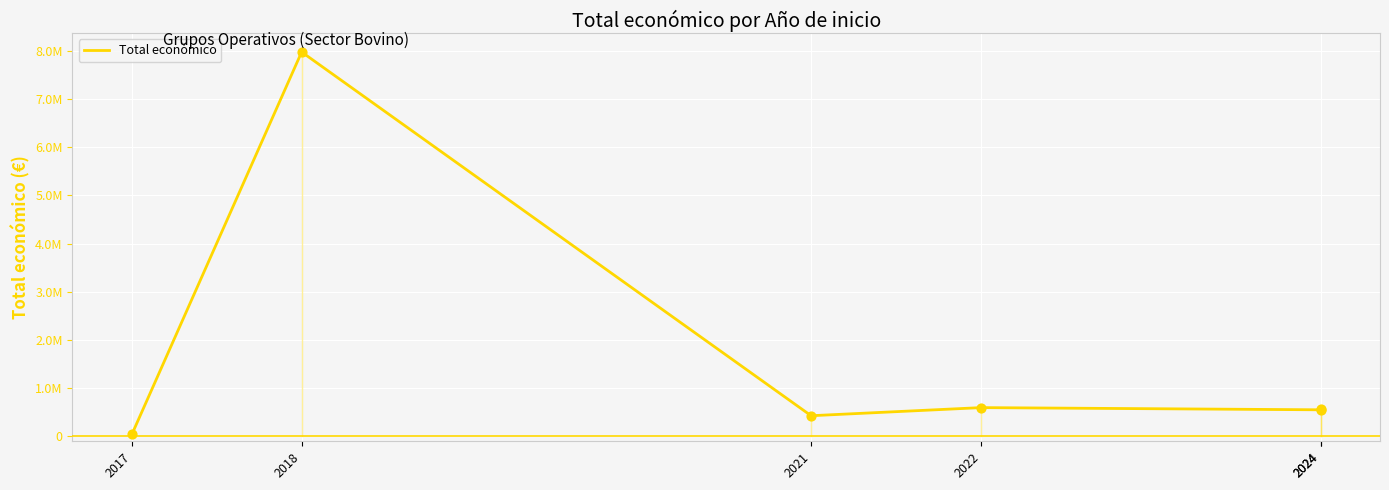

What is the ratio of the value at 2022 to the value at 2018?

0.1